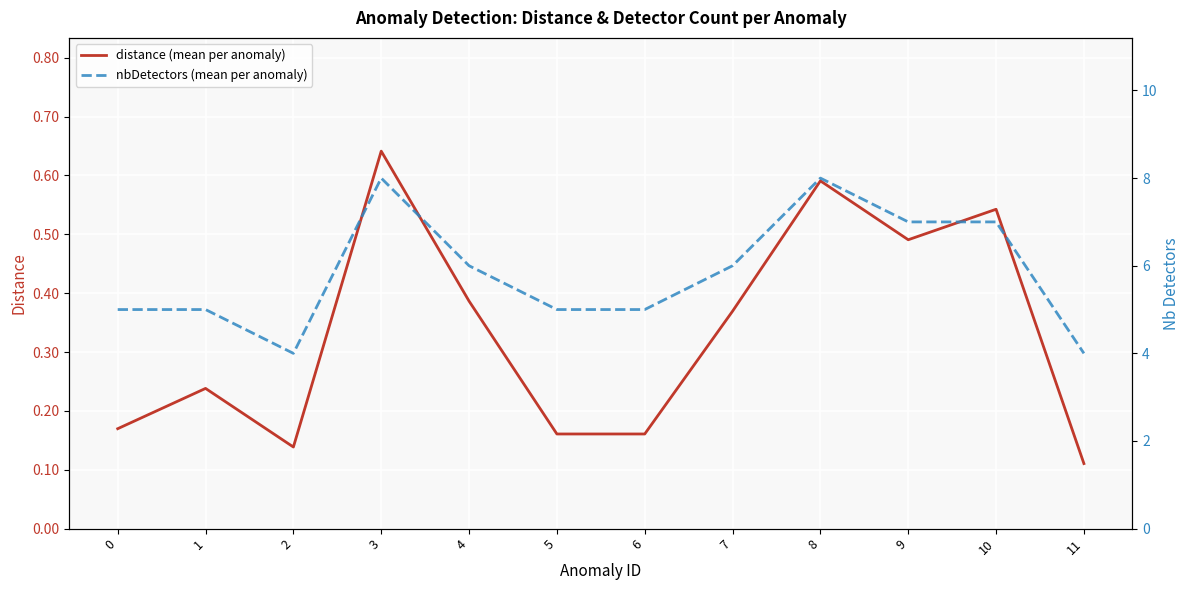

What are all the series names shown in the legend?

distance (mean per anomaly), nbDetectors (mean per anomaly)